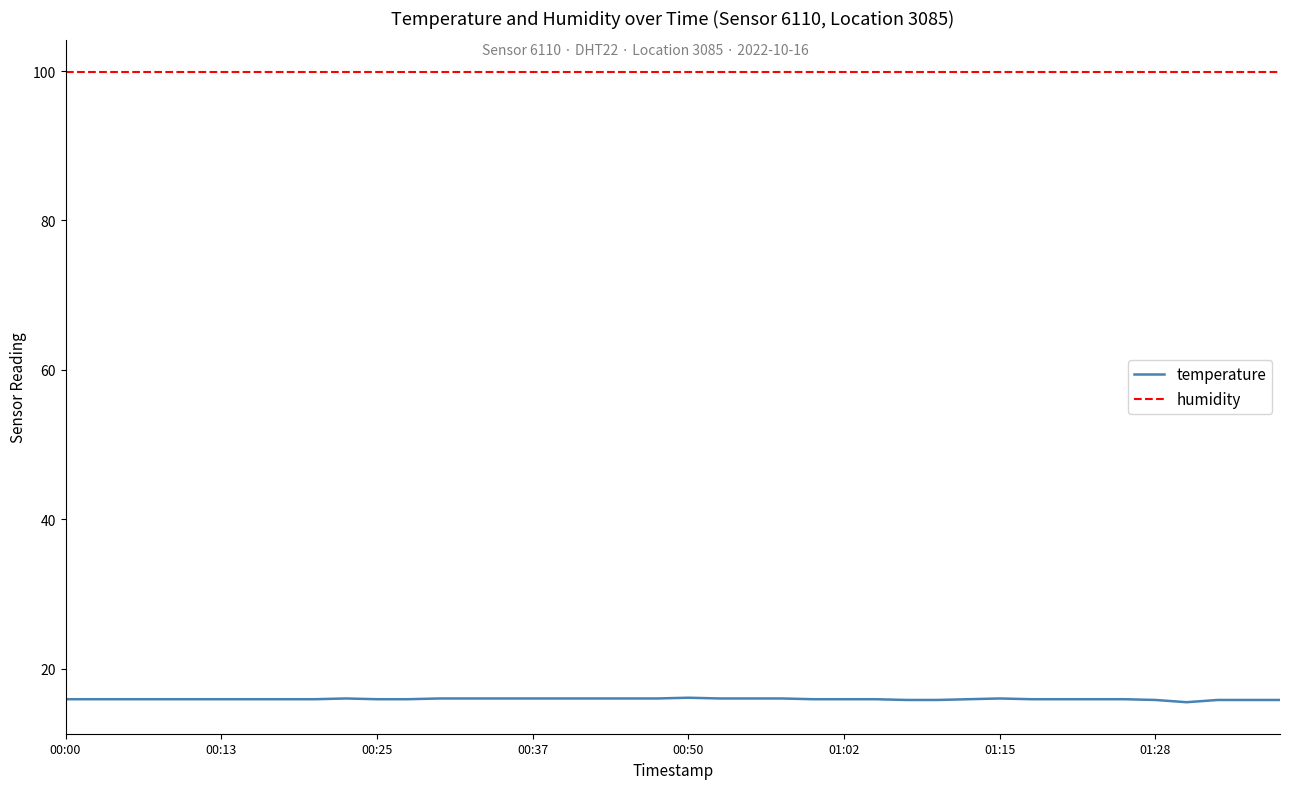

Which series has the largest total across all categories?

humidity